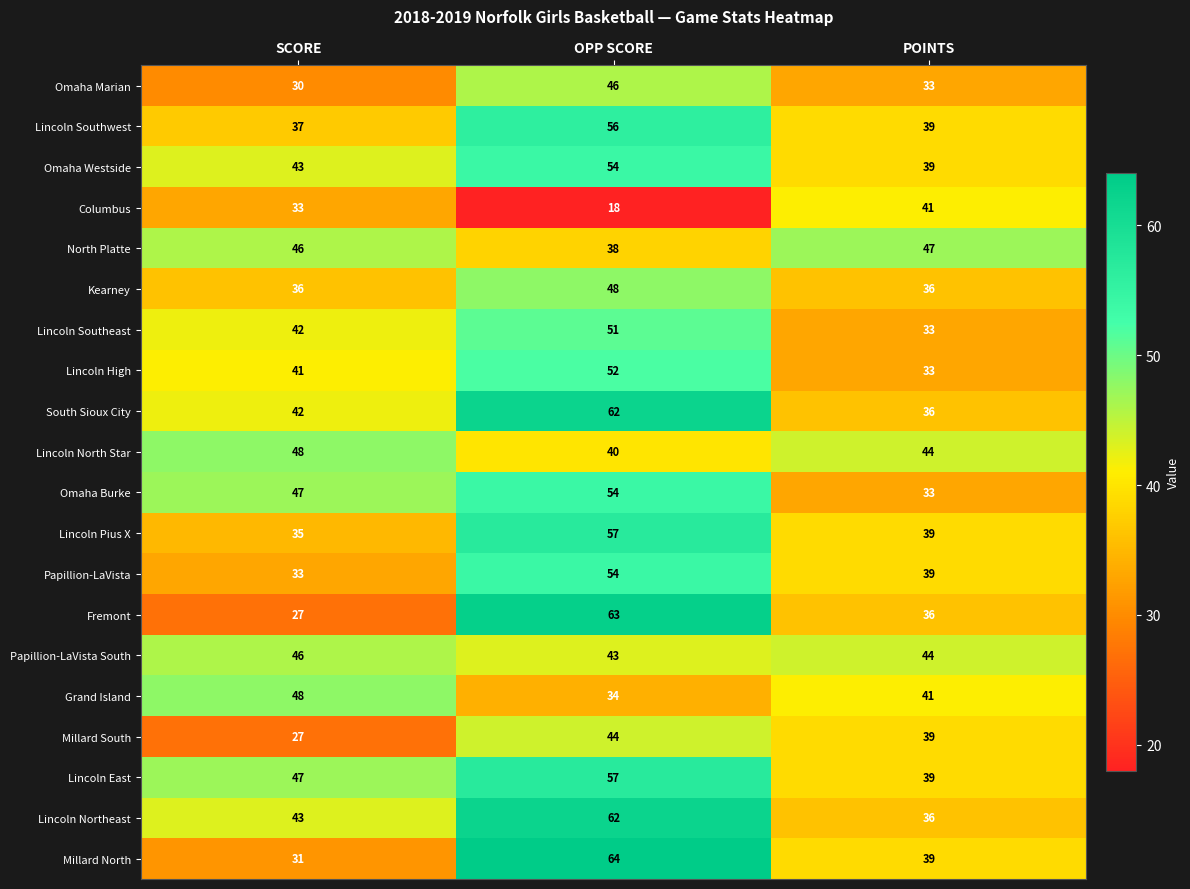

Is it true that Grand Island equals 41 at POINTS?

True